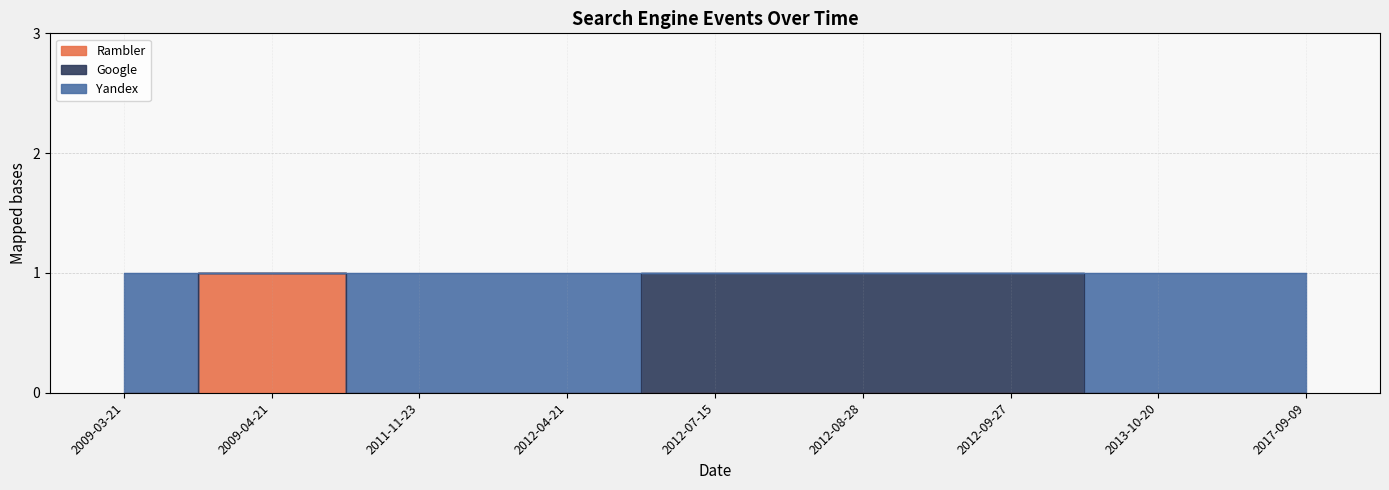

The Rambler series shows 0 at 2012-09-27. True or false?

False